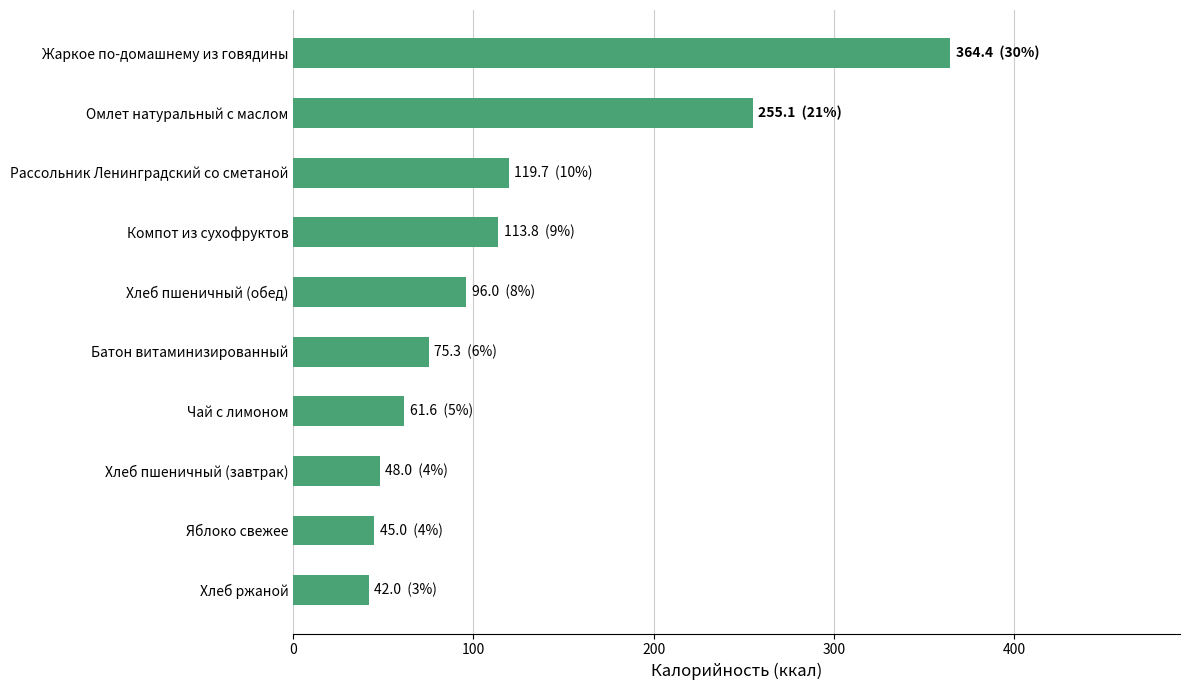

Between Яблоко свежее and Компот из сухофруктов, which is larger?

Компот из сухофруктов